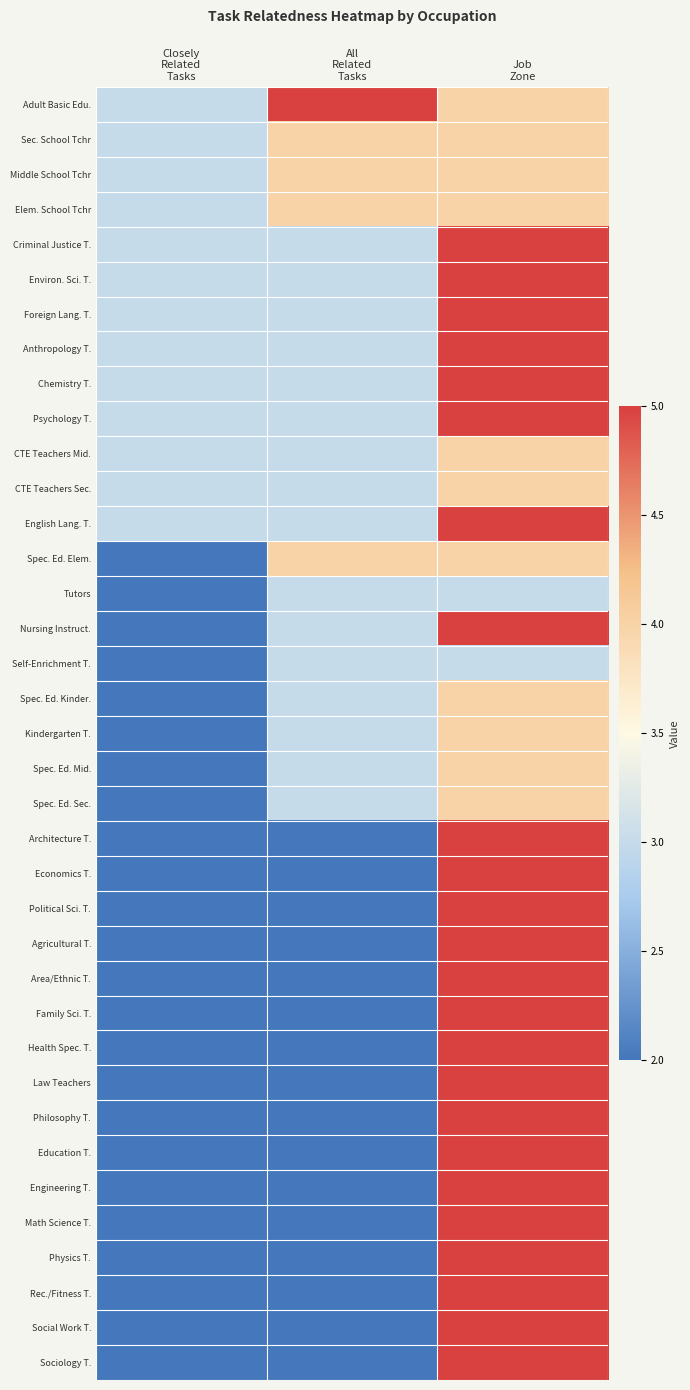

At how many categories does at least one series exceed 3?

2